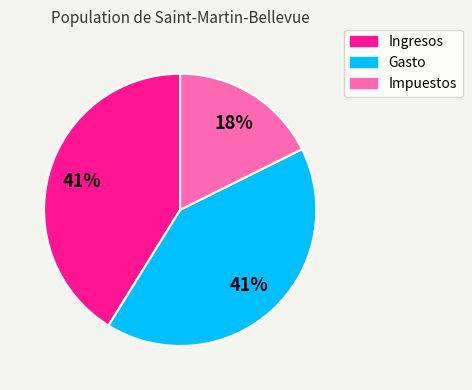

Which slice is the smallest?

Impuestos